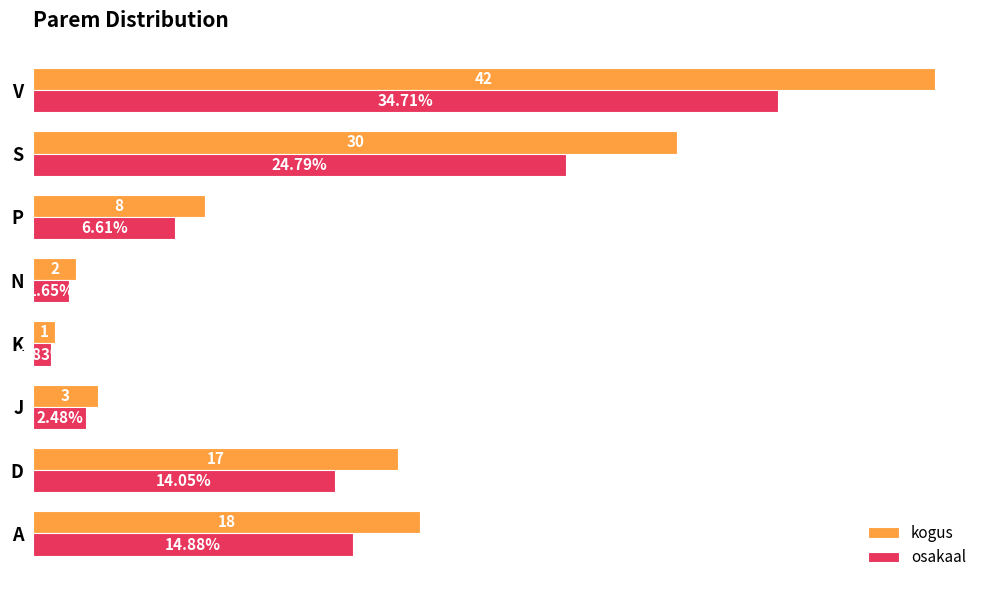

Rank the series at P from lowest to highest value.

osakaal, kogus